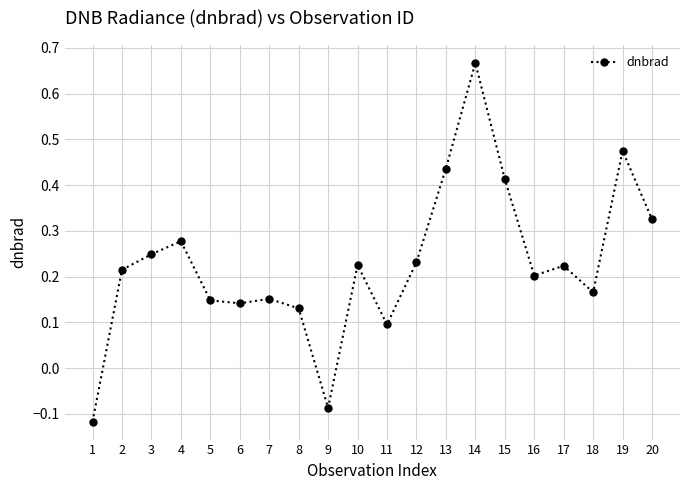

What is the change in value from 3 to 15?

+0.2